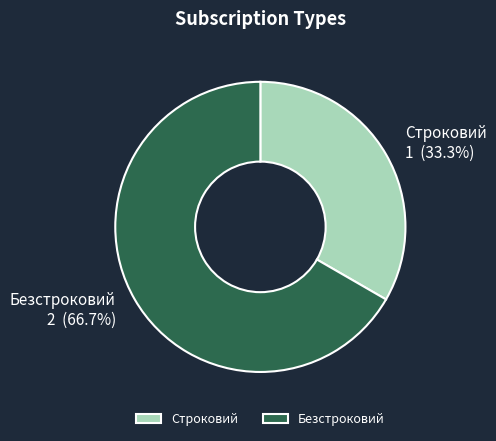

How many slices are in this pie chart?

2